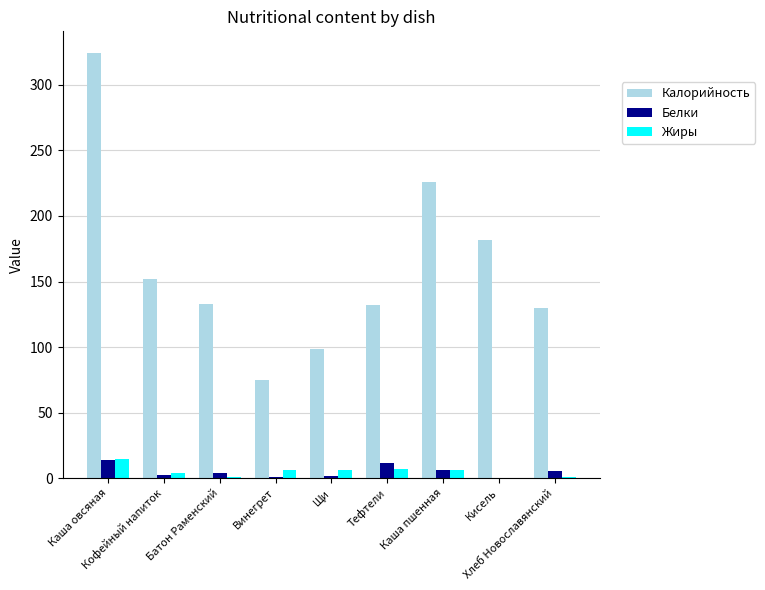

What is the spread (max minus min) of values at Тефтели?

124.9